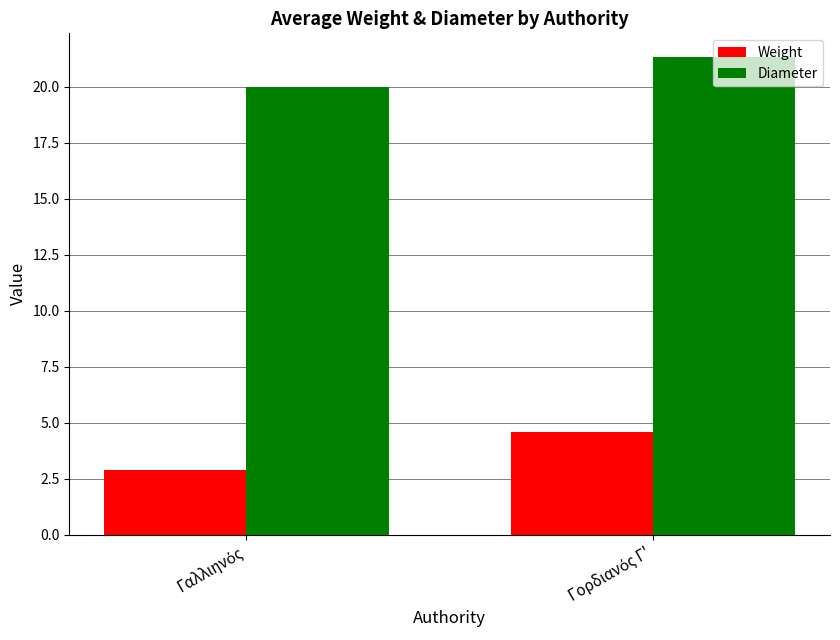

What is the average value of the Weight series?

3.7